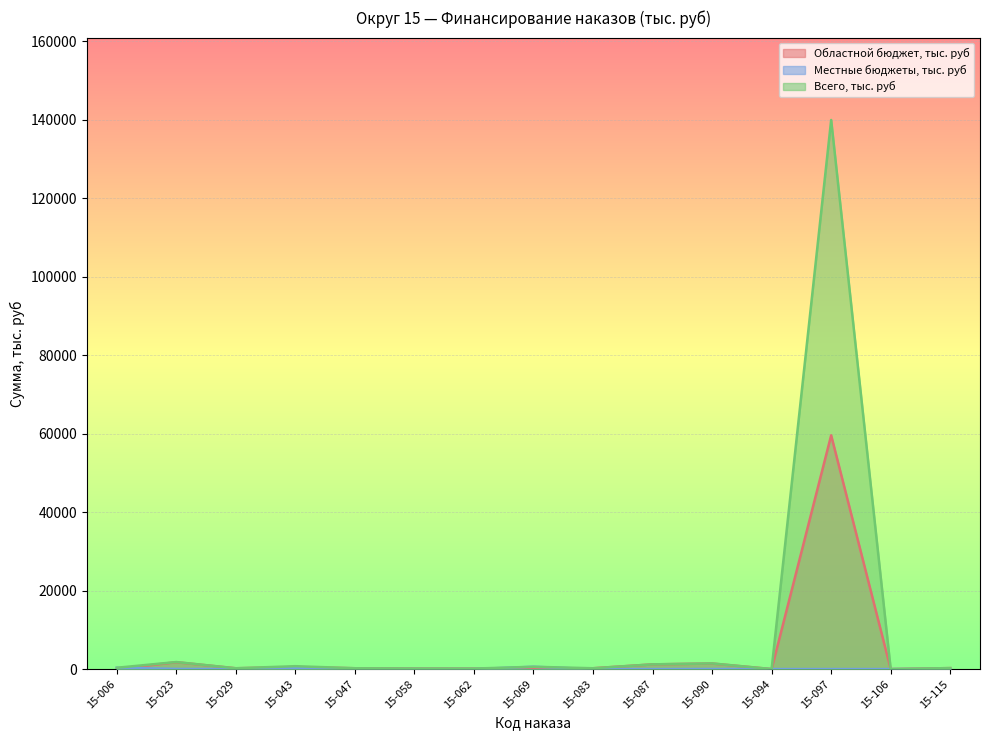

At which category does Областной бюджет, тыс. руб reach its first local peak?

15-023